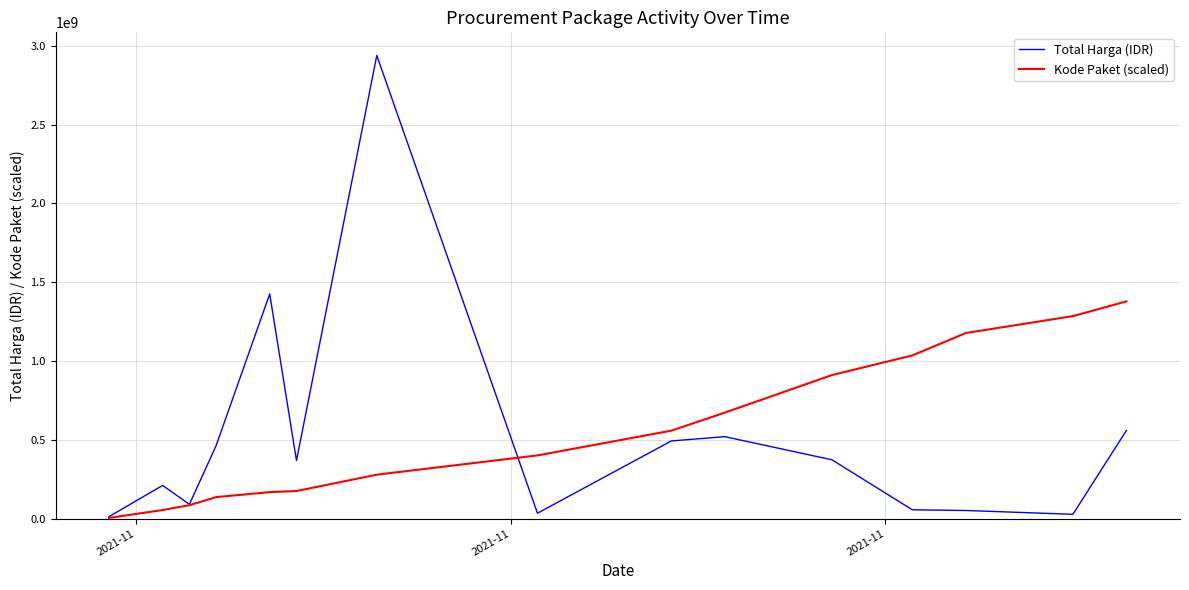

List the series in order of their peak value, lowest first.

Kode Paket (scaled), Total Harga (IDR)